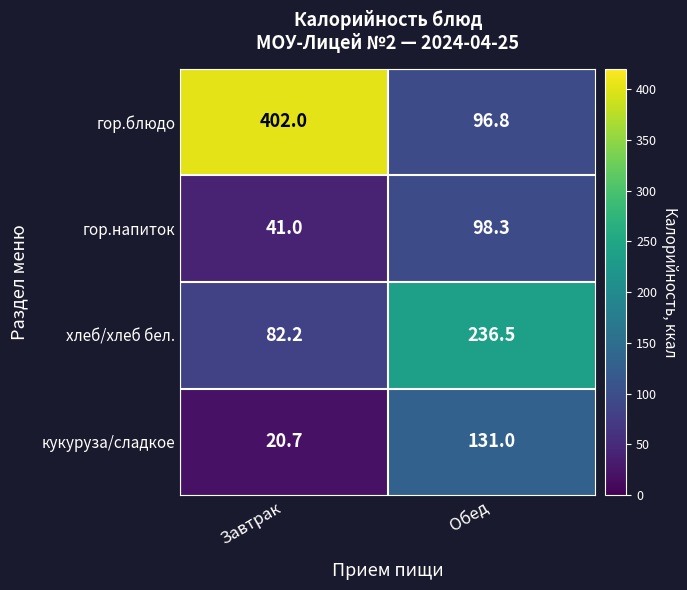

At how many categories does at least one series exceed 325?

1